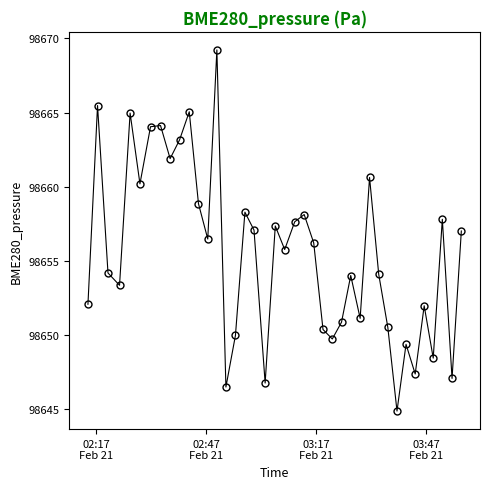

What is the average value?

98655.6